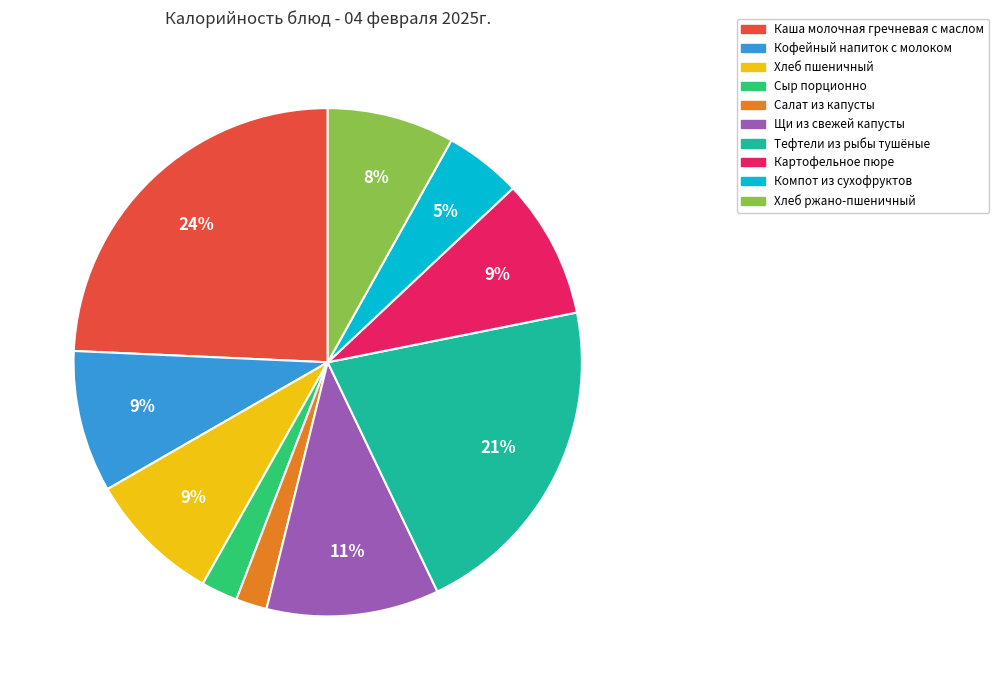

Combined, do Кофейный напиток с молоком and Салат из капусты account for over 50%?

No